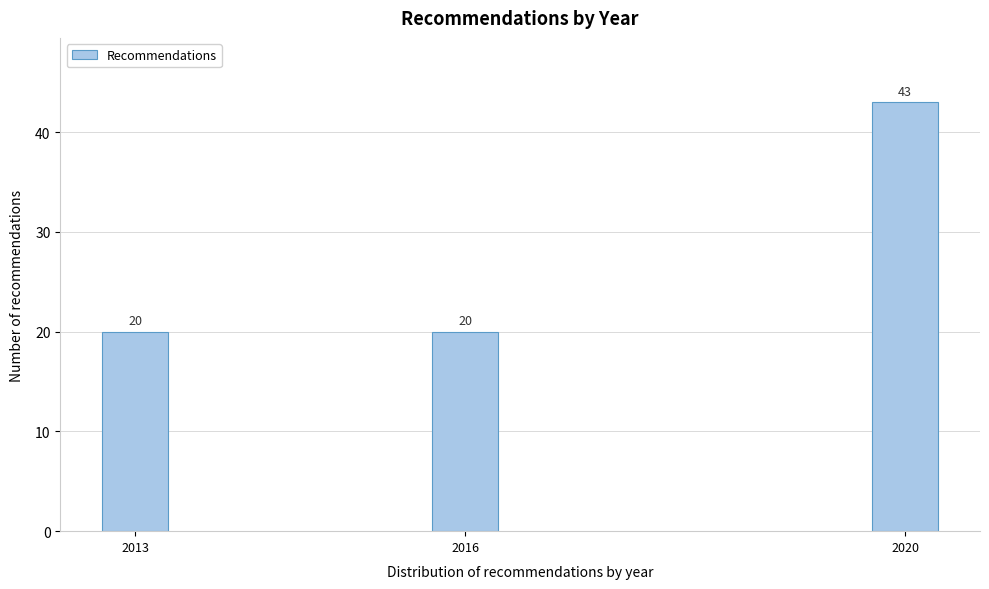

Reading right to left, extract all data points from this chart.

43	20	20